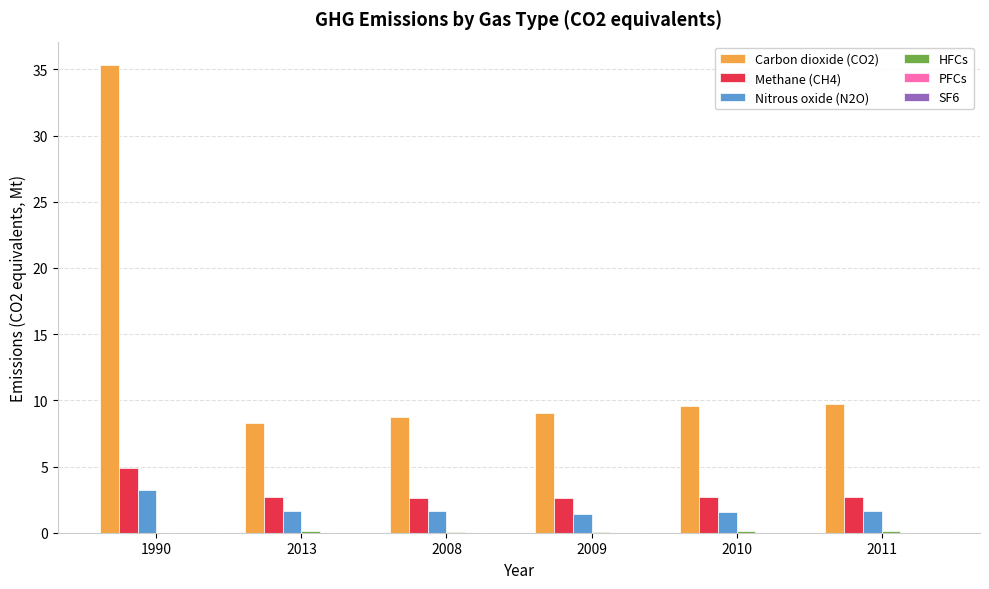

Does the chart contain stacked bars?

No